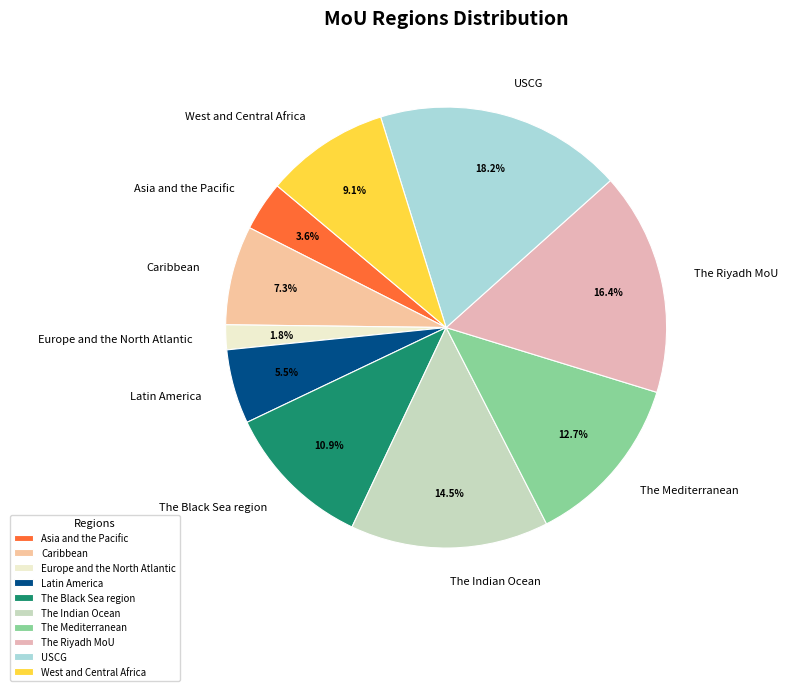

Which category has the biggest portion of the pie?

USCG